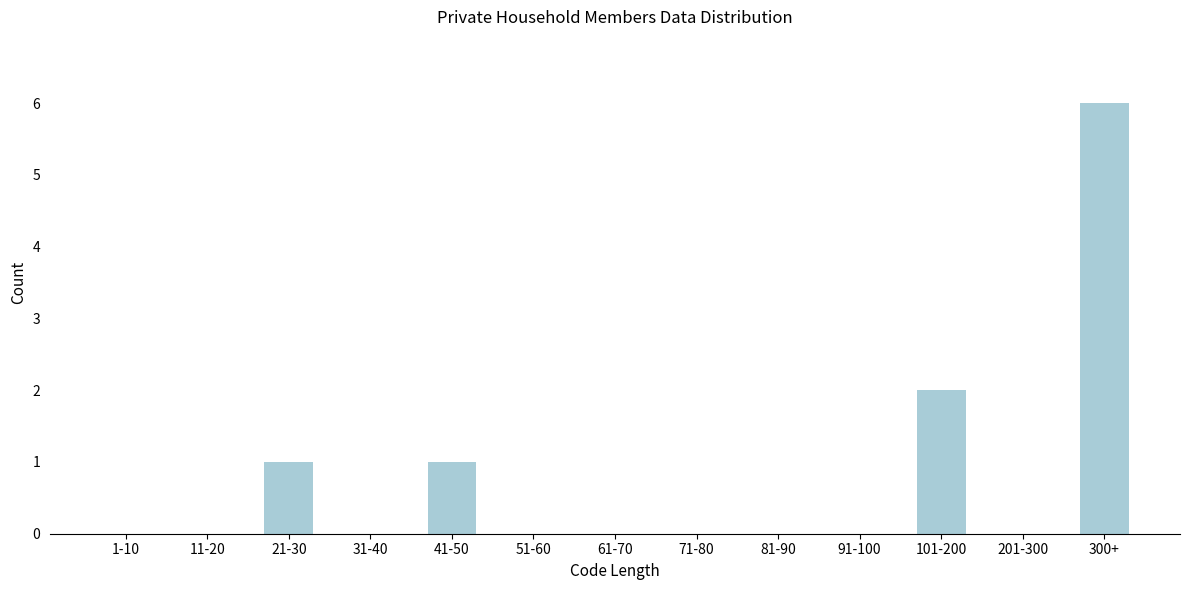

Reading left to right, transcribe all the data shown in this chart.

1-10=0	11-20=0	21-30=1	31-40=0	41-50=1	51-60=0	61-70=0	71-80=0	81-90=0	91-100=0	101-200=2	201-300=0	300+=6